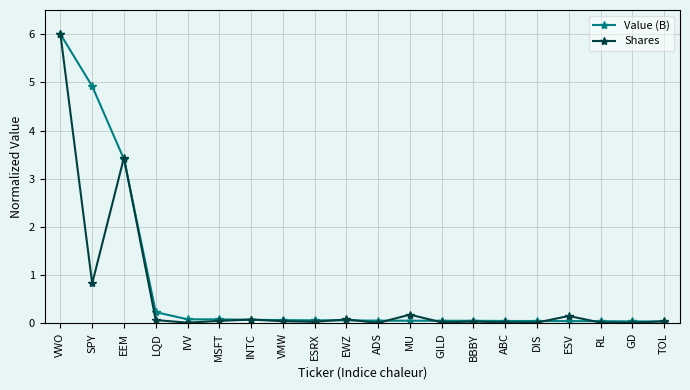

True or false: Shares has a value of 0.8 at SPY.

True